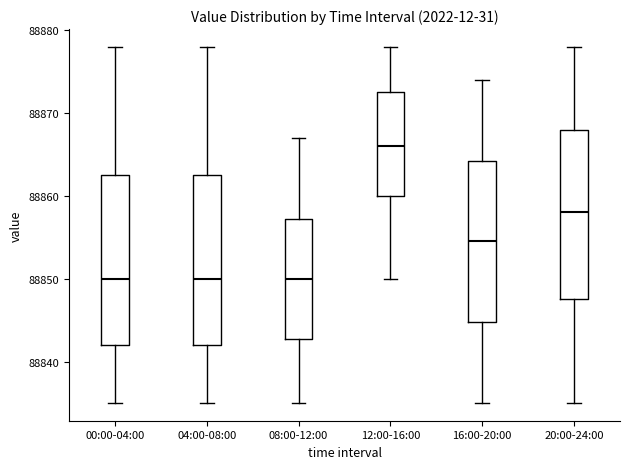

Reading left to right, transcribe this box plot: for each box, give where its median line is, the range the box spans, and where its two whiskers end, as read against the y-axis. The values are not printed on the chart, so give them approximately, as read against the axis.

00:00-04:00: median 88850, box 88842 to 88863, whiskers 88835 to 88878
04:00-08:00: median 88850, box 88842 to 88863, whiskers 88835 to 88878
08:00-12:00: median 88850, box 88843 to 88857, whiskers 88835 to 88867
12:00-16:00: median 88866, box 88860 to 88873, whiskers 88850 to 88878
16:00-20:00: median 88855, box 88845 to 88864, whiskers 88835 to 88874
20:00-24:00: median 88858, box 88848 to 88868, whiskers 88835 to 88878